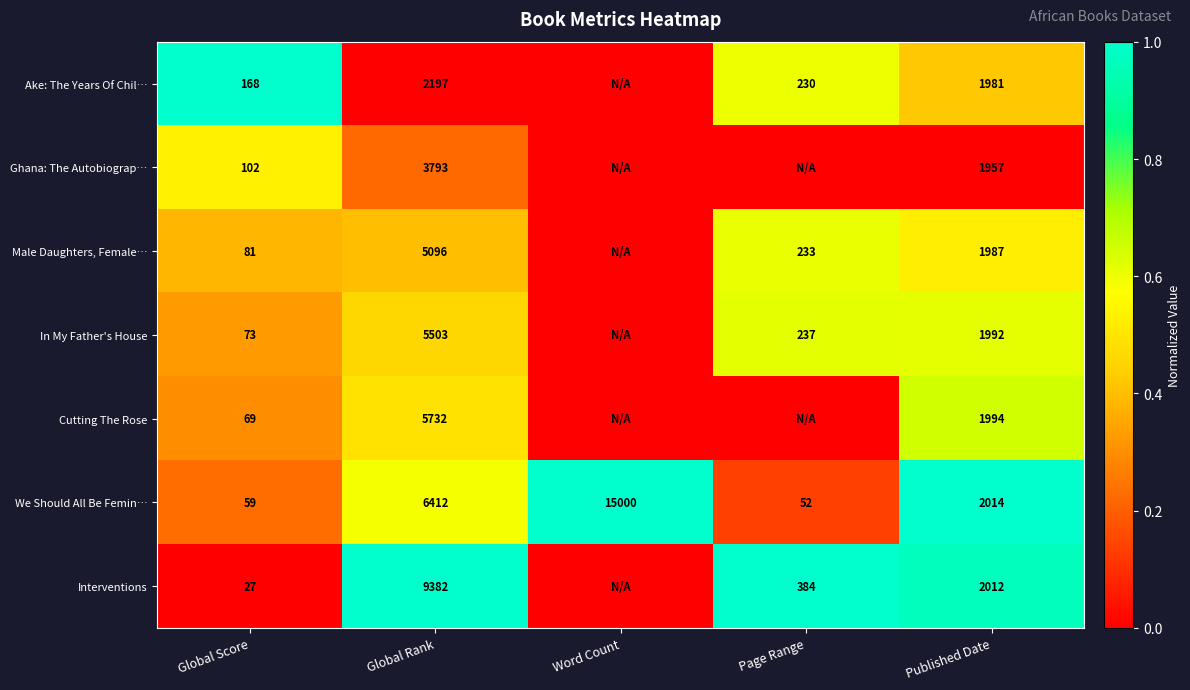

Between Global Score and Published Date, which is larger?

Global Score